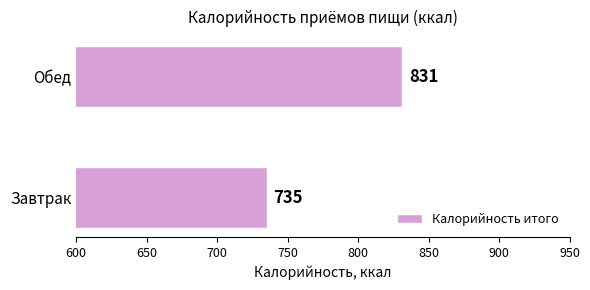

The chart shows a value of 735 at Завтрак. True or false?

True